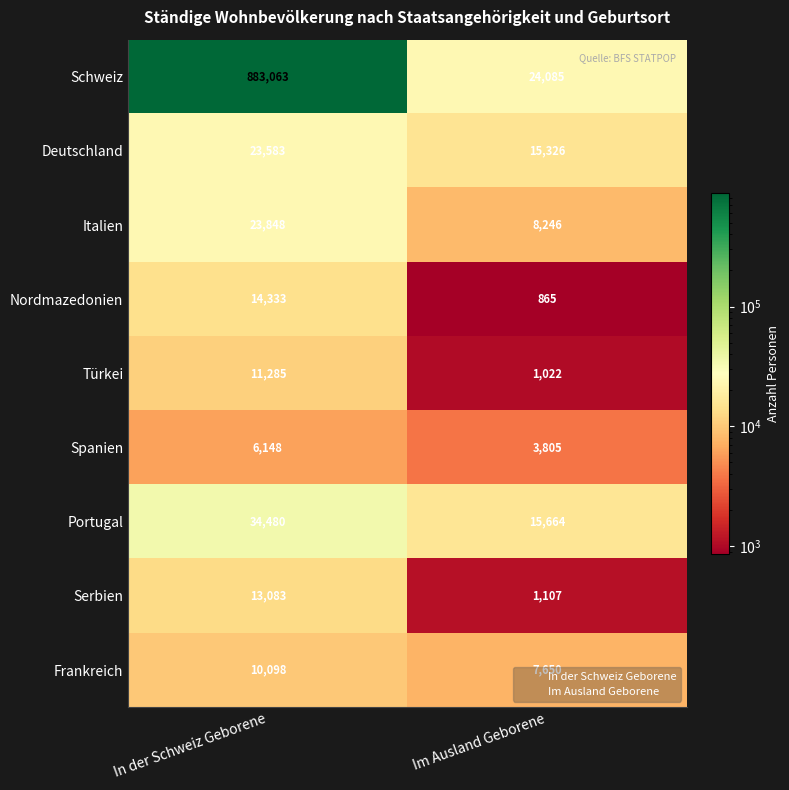

What value does the Portugal series have at In der Schweiz Geborene, to the nearest 100?

34500